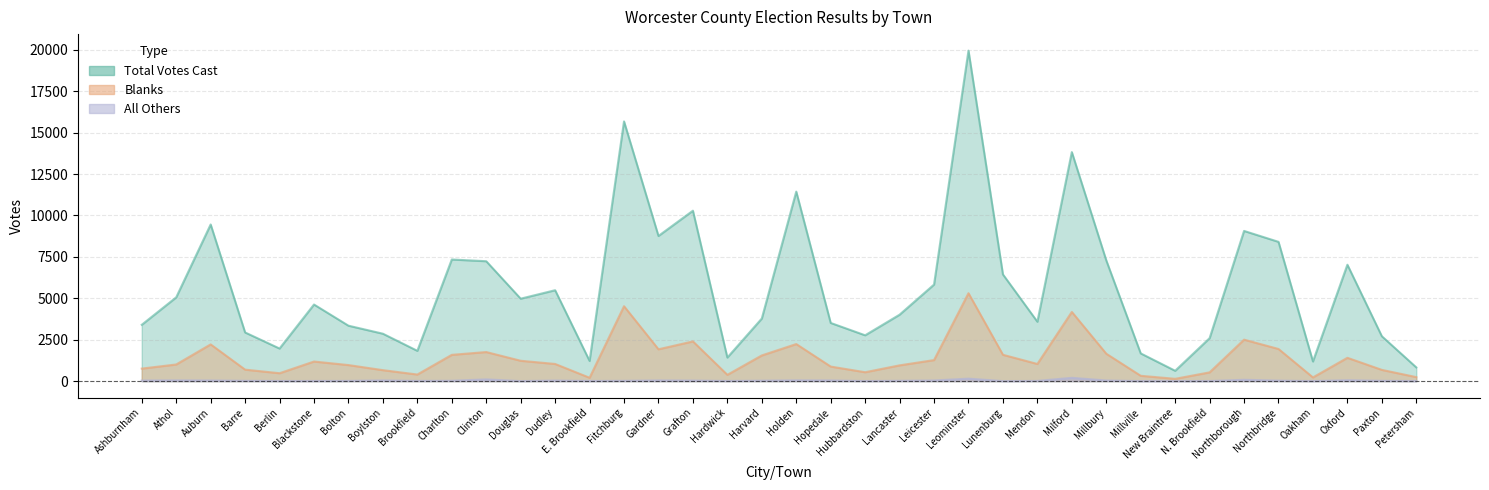

How many lines are shown in the chart?

3